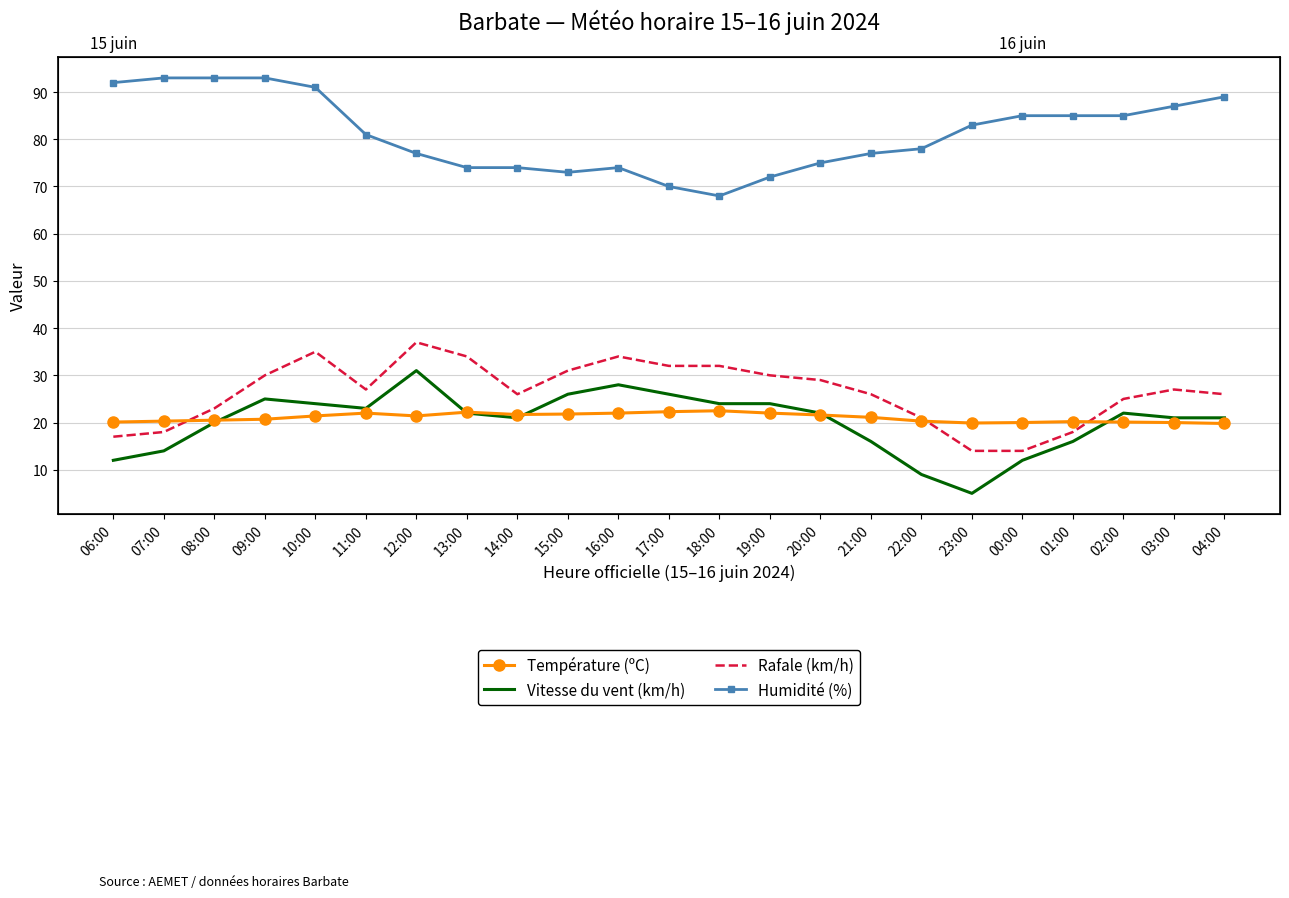

In Vitesse du vent (km/h), how many points are higher than both neighbors (excluding endpoints)?

4